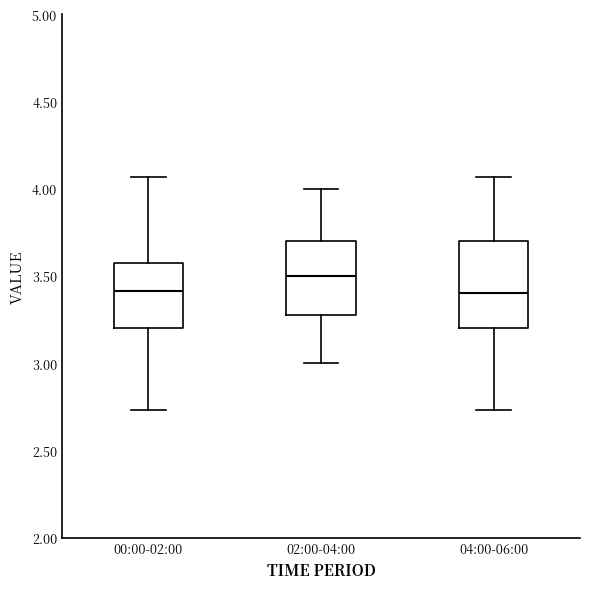

Where is the lower edge of the box for 00:00-02:00 on the y-axis? The values are not printed on the chart, so give them approximately, as read against the axis.

3.20